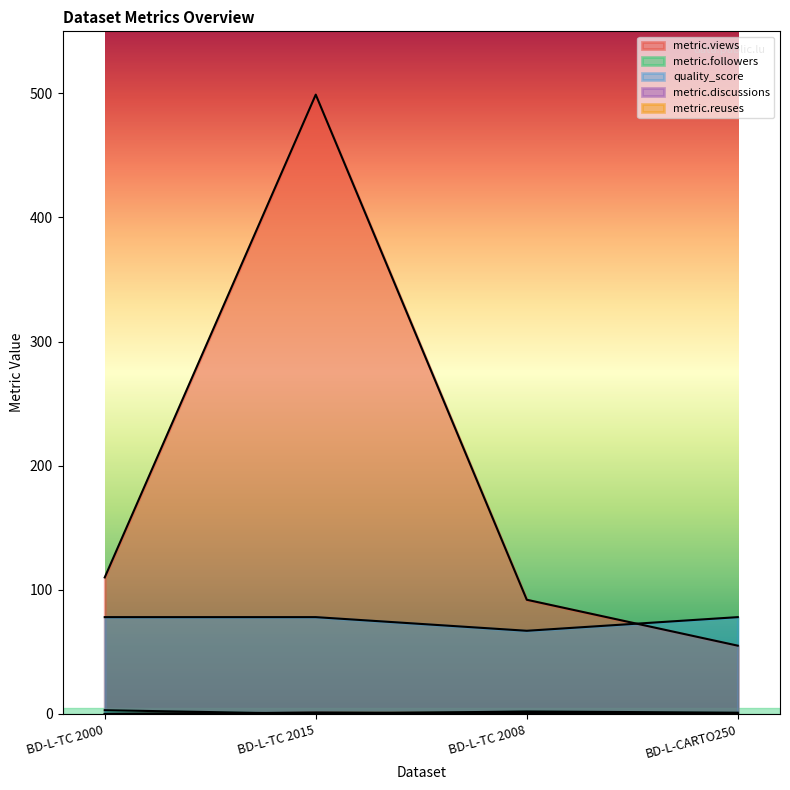

What is the difference between the maximum and minimum values in the metric.followers series?

3